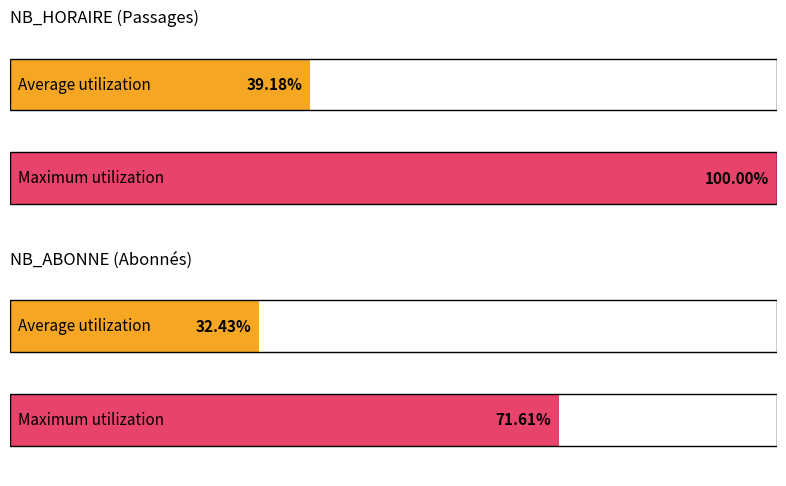

The value of NB_ABONNE at 8 is 72. True or false?

True